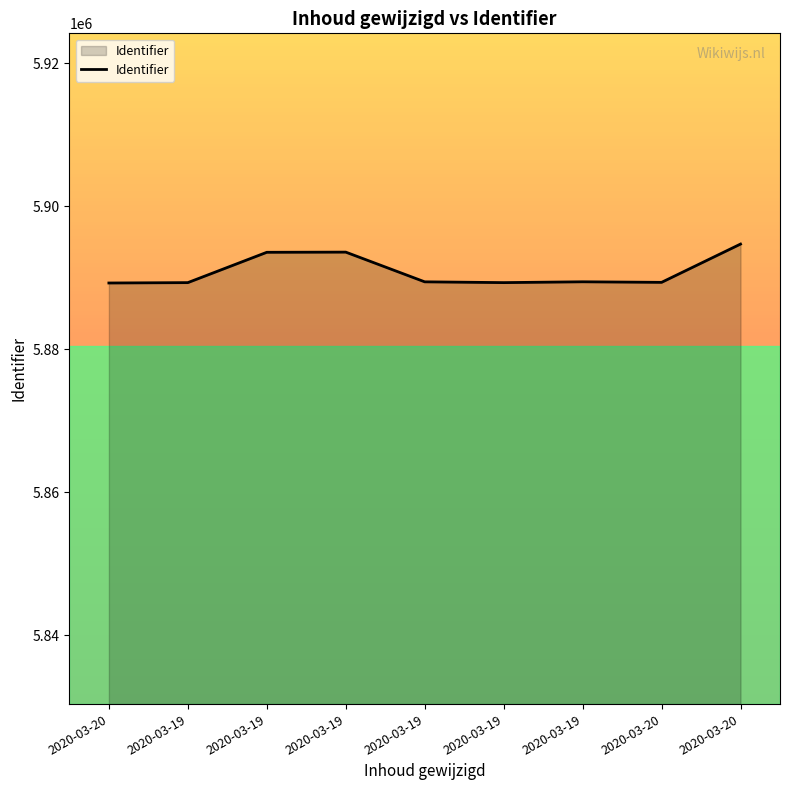

What is the approximate value at 2020-03-19, to the nearest 100?

5889400